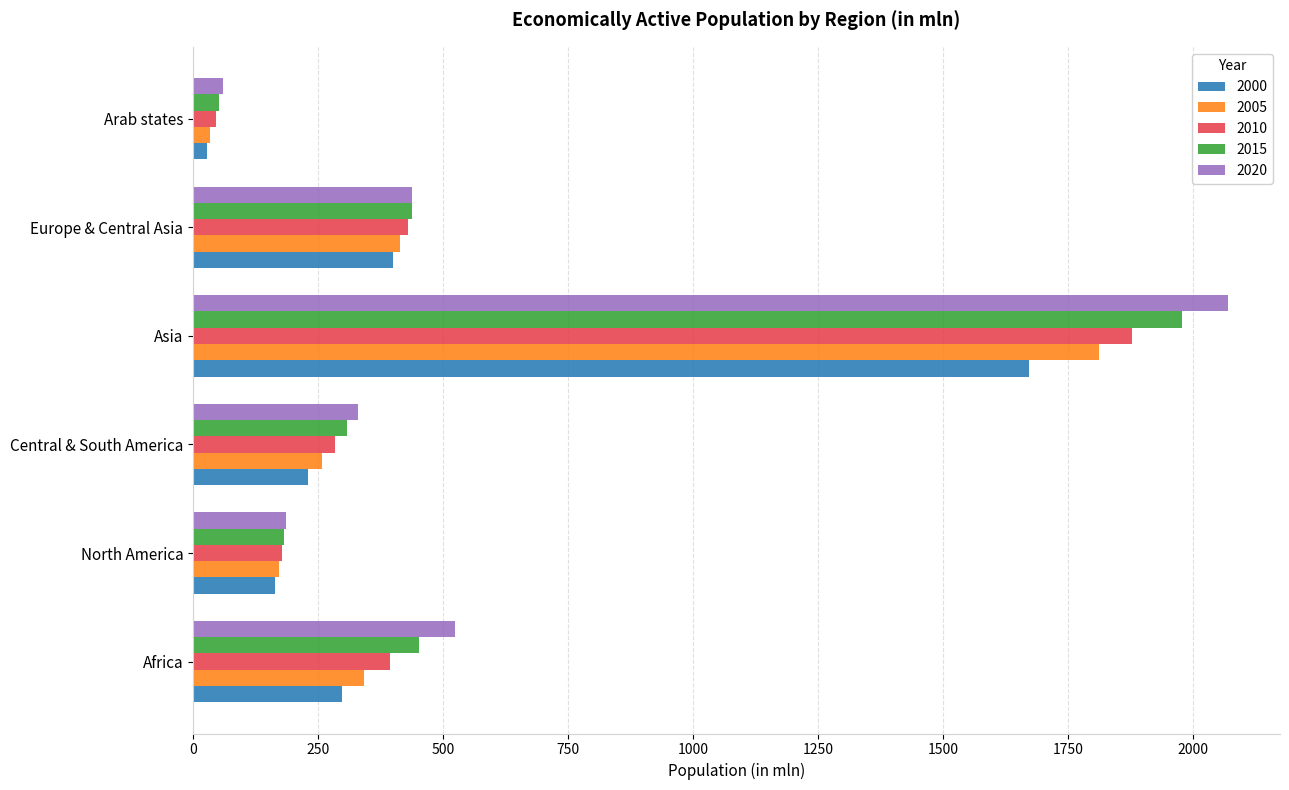

Which series has the largest range (max minus min)?

2020